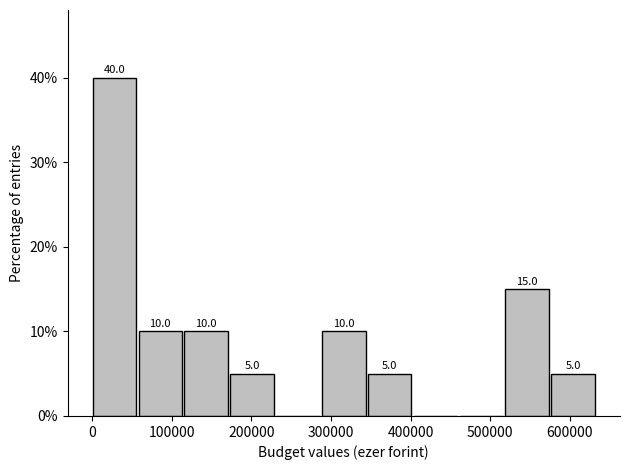

Over which range of the x-axis is the bar tallest?

0 to 60000